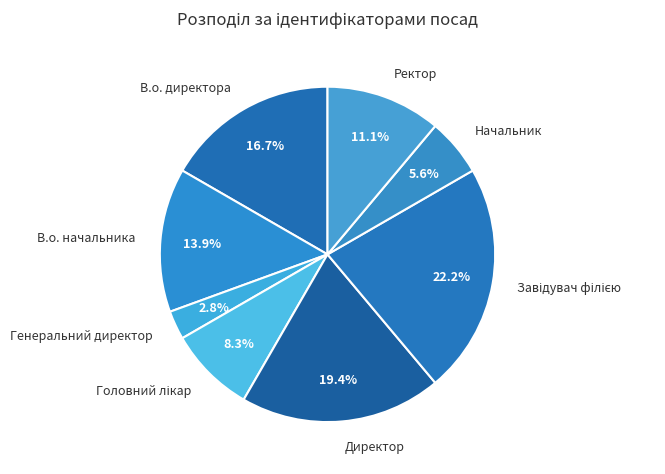

Combined, what portion of the pie is В.о. начальника and Генеральний директор?

16.7%